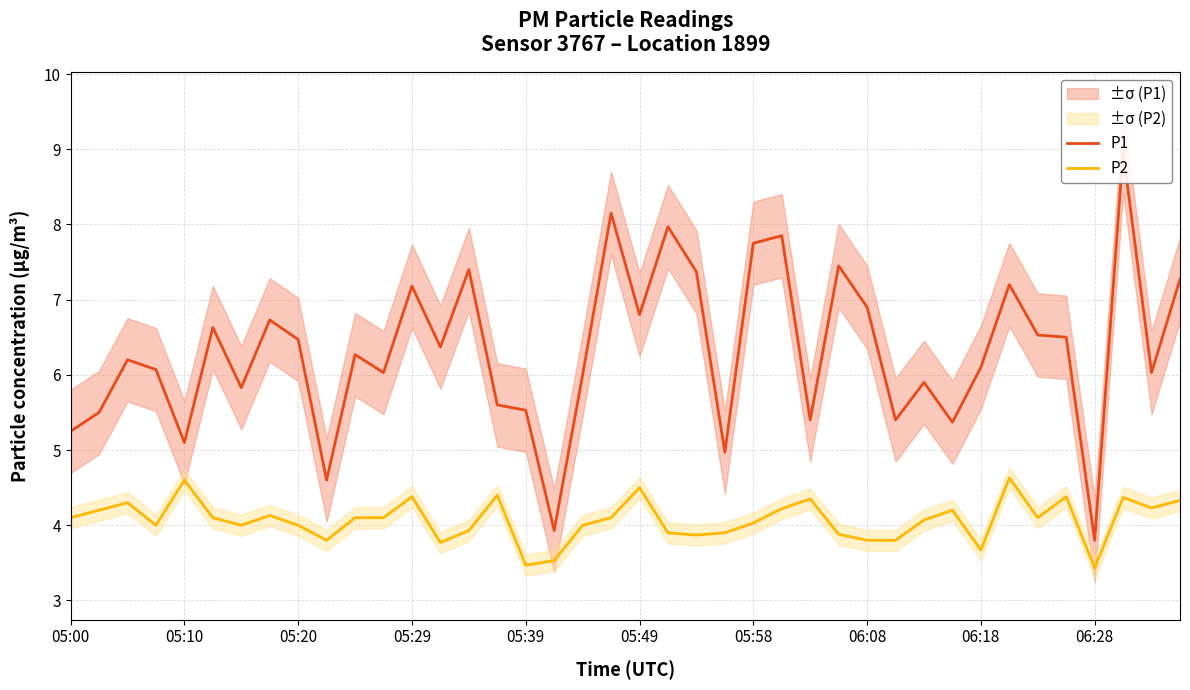

How many values in the P1 series exceed 6?

25